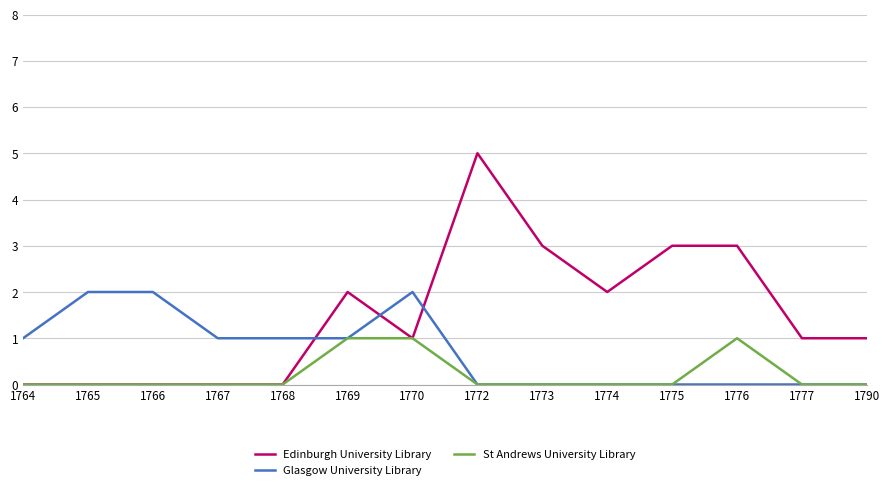

Reading right to left, transcribe all the data shown in this chart.

Edinburgh University Library: 1	1	3	3	2	3	5	1	2	0	0	0	0	0
Glasgow University Library: 0	0	0	0	0	0	0	2	1	1	1	2	2	1
St Andrews University Library: 0	0	1	0	0	0	0	1	1	0	0	0	0	0